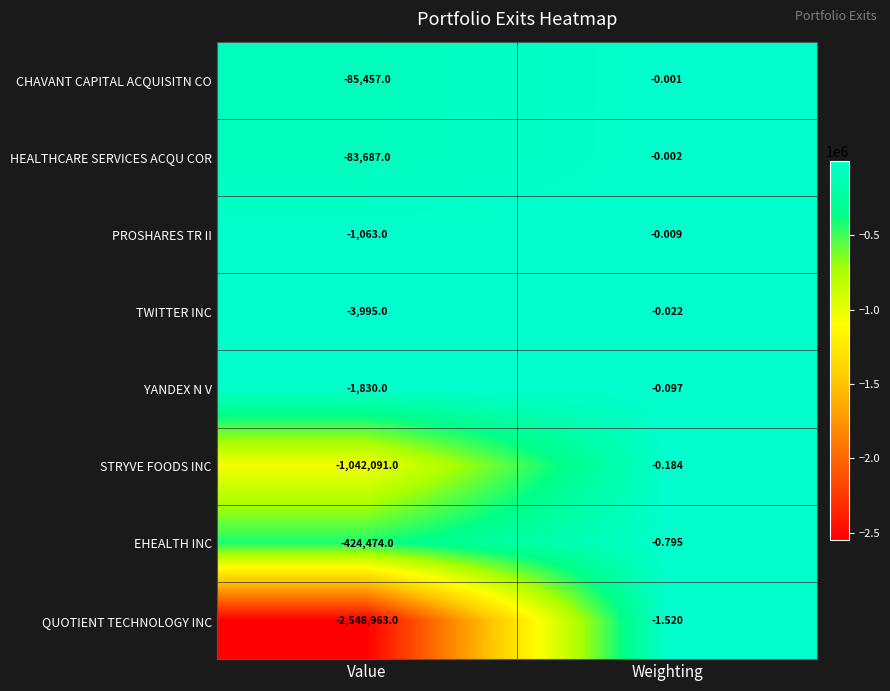

Which category has the highest value in the STRYVE FOODS INC series?

Weighting